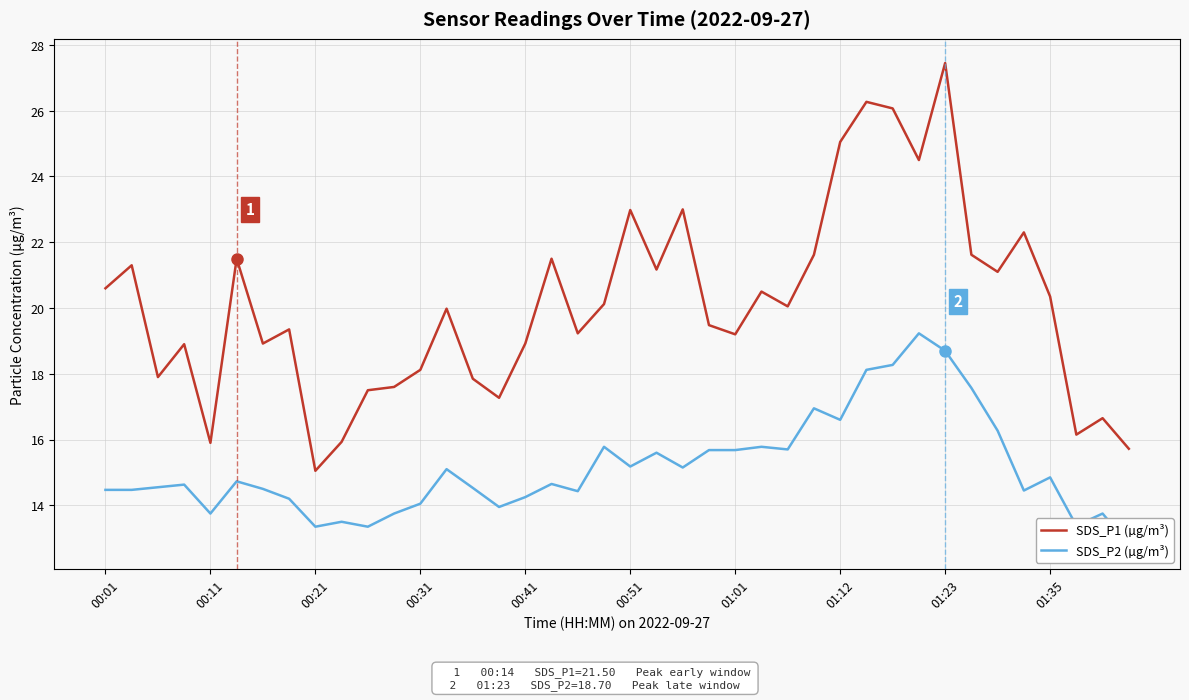

Count the number of data series in this chart.

2